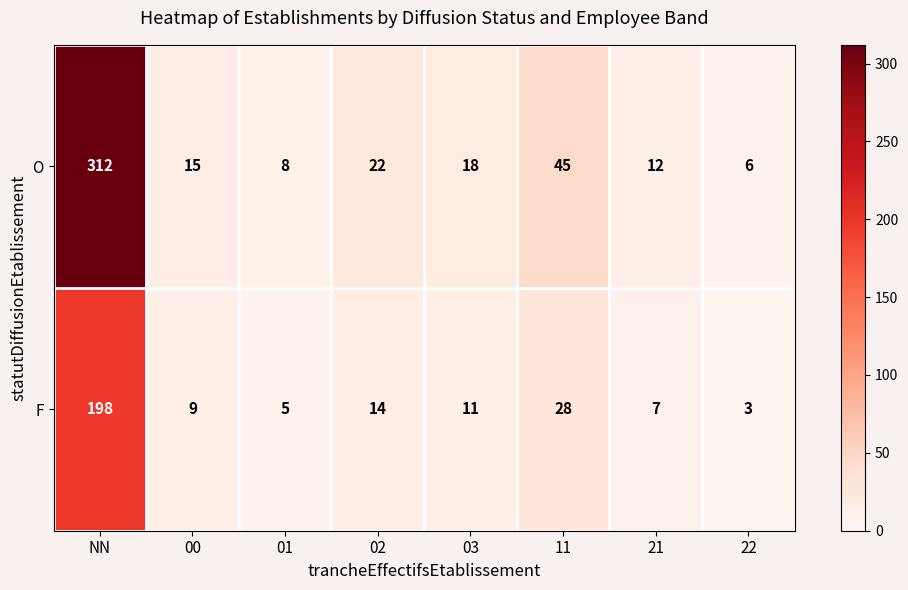

Reading left to right, list all the values displayed in this chart.

O: NN=312	00=15	01=8	02=22	03=18	11=45	21=12	22=6
F: NN=198	00=9	01=5	02=14	03=11	11=28	21=7	22=3